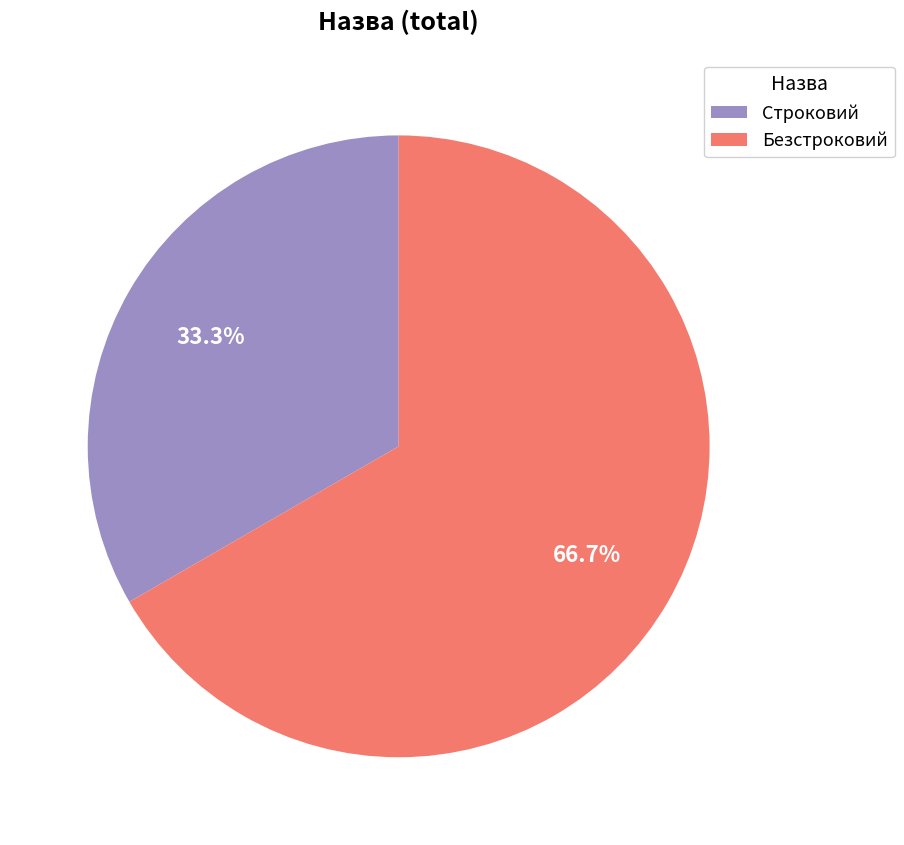

How many slices are in this pie chart?

2